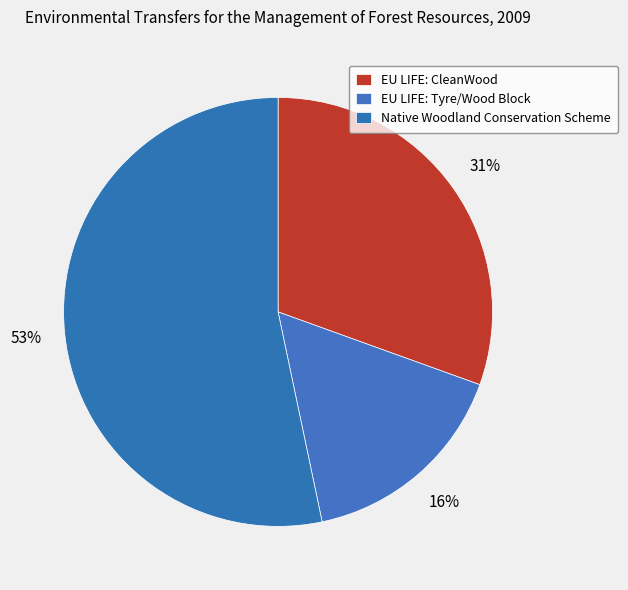

What is the smallest slice in the pie chart?

EU LIFE: Tyre/Wood Block